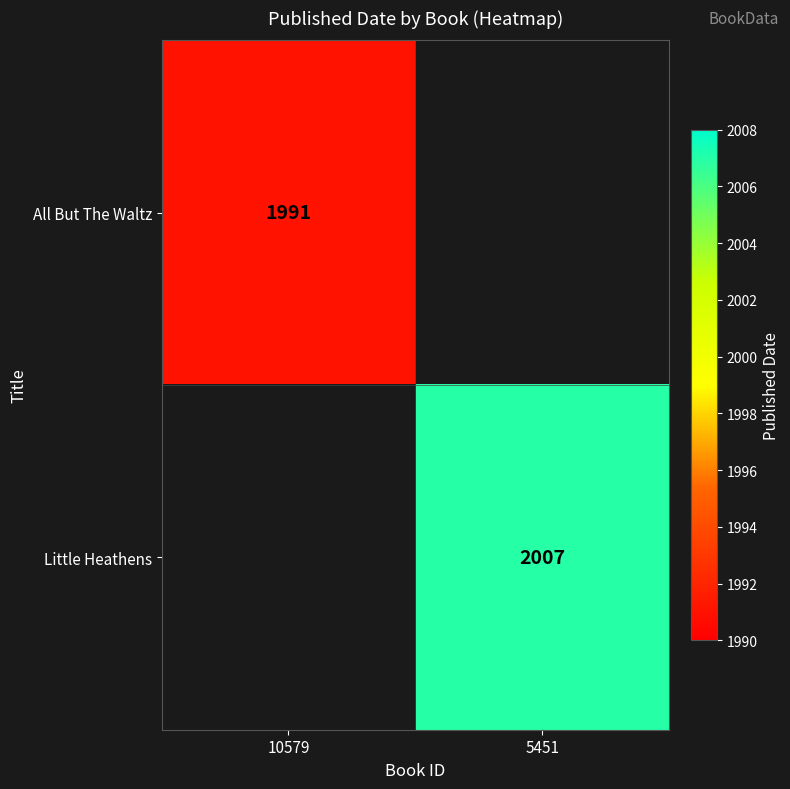

The Little Heathens series shows 2941 at 5451. True or false?

False